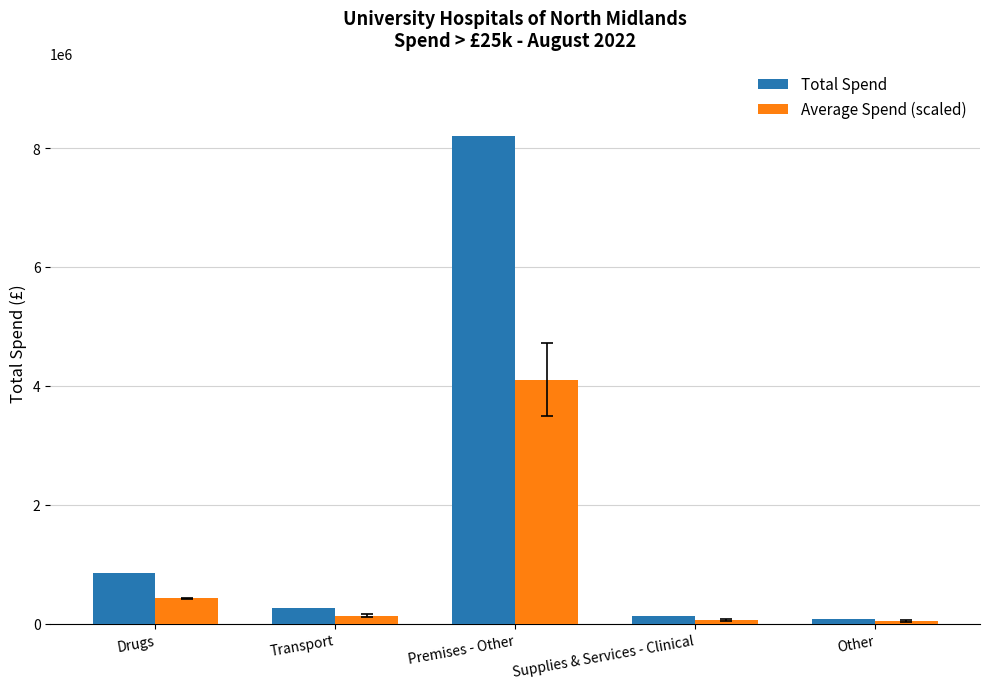

What is the highest value of the Average Spend (scaled) series?

4103177.0